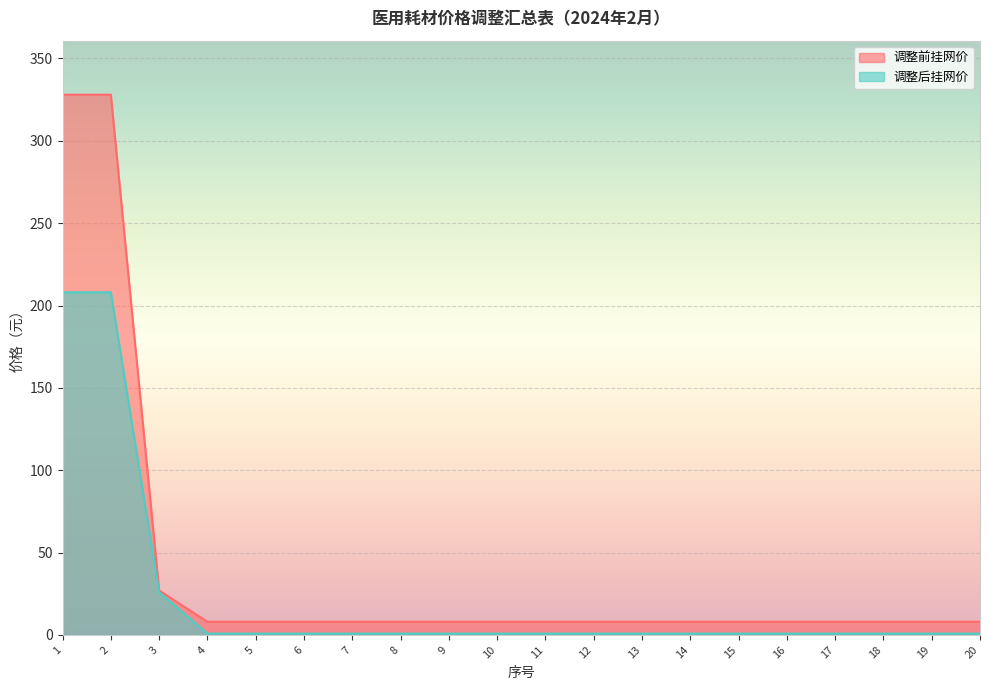

Rank the series by their average value, from highest to lowest.

调整前挂网价, 调整后挂网价